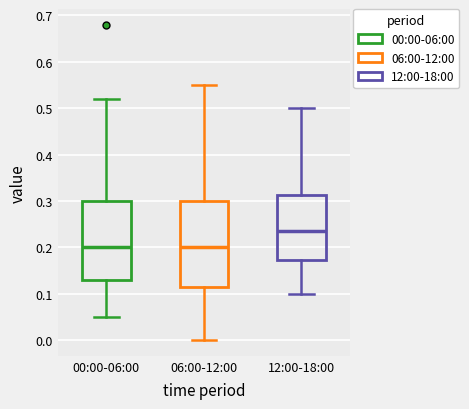

Where does the median line of the box for 12:00-18:00 sit on the y-axis? The values are not printed on the chart, so give them approximately, as read against the axis.

0.24